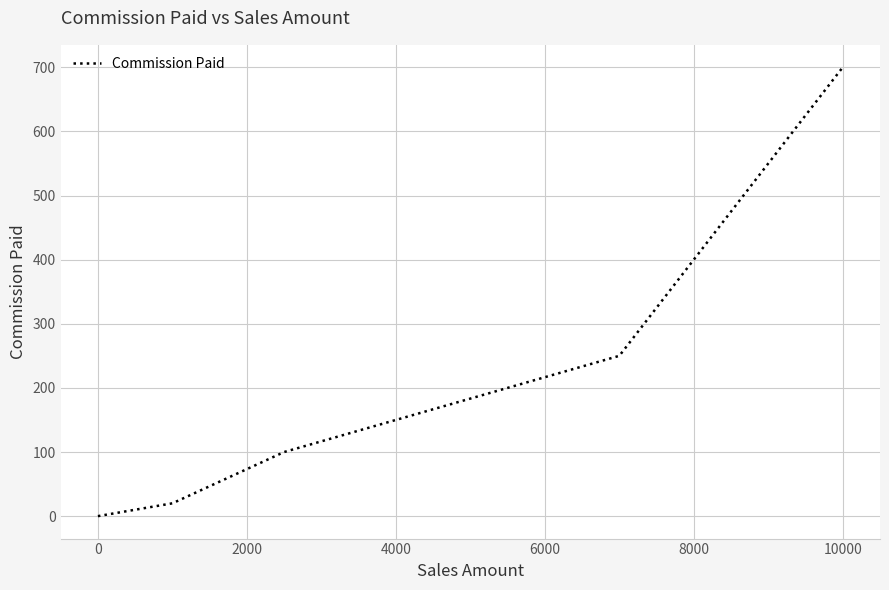

True or false: the data has more than 0 interior local peaks.

False